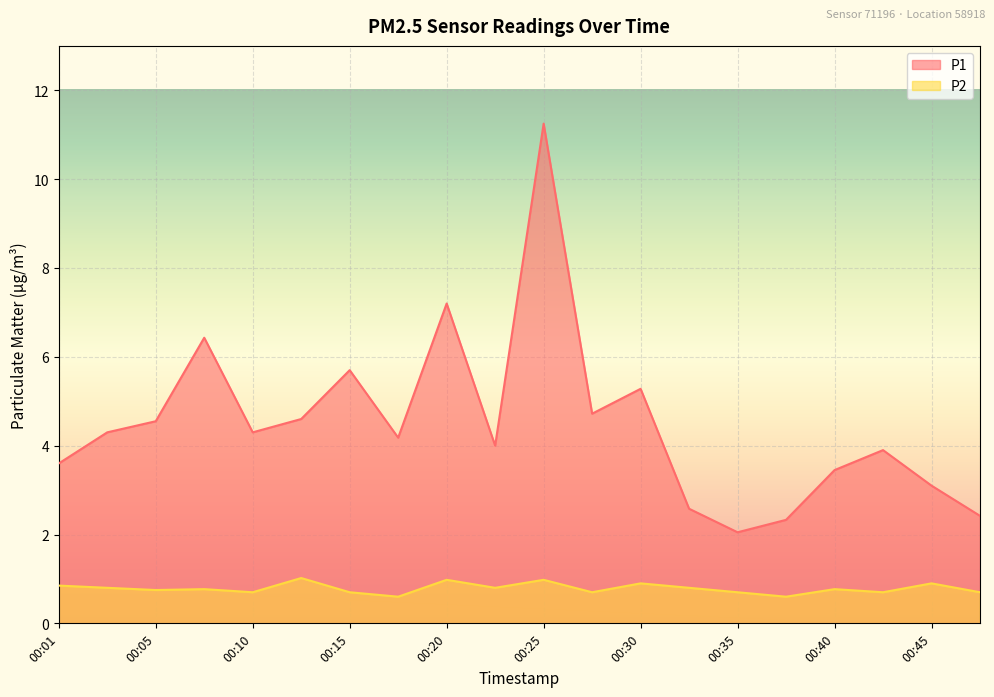

Does the chart display data point markers on the line(s)?

No